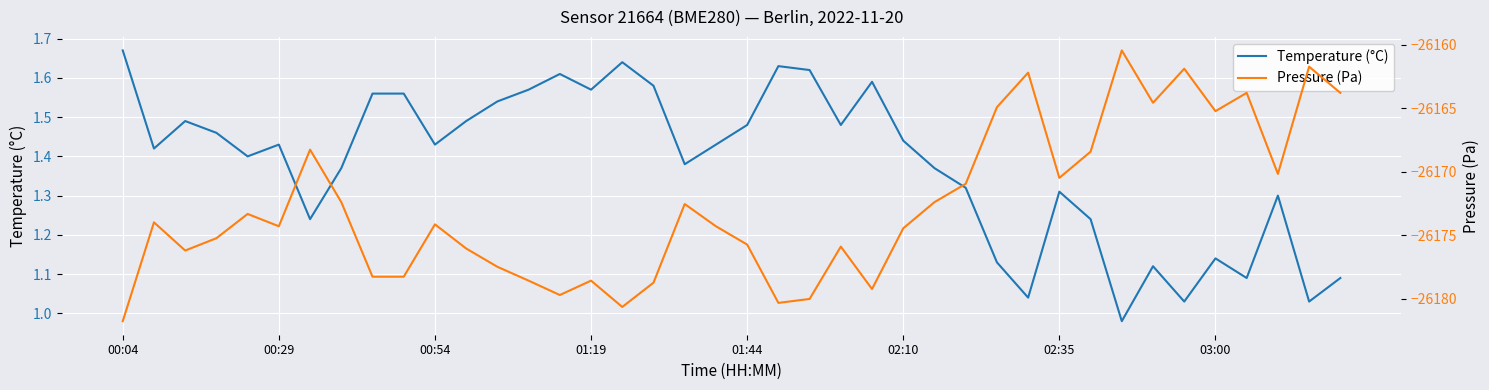

In Pressure (Pa), how many points are higher than both neighbors (excluding endpoints)?

12